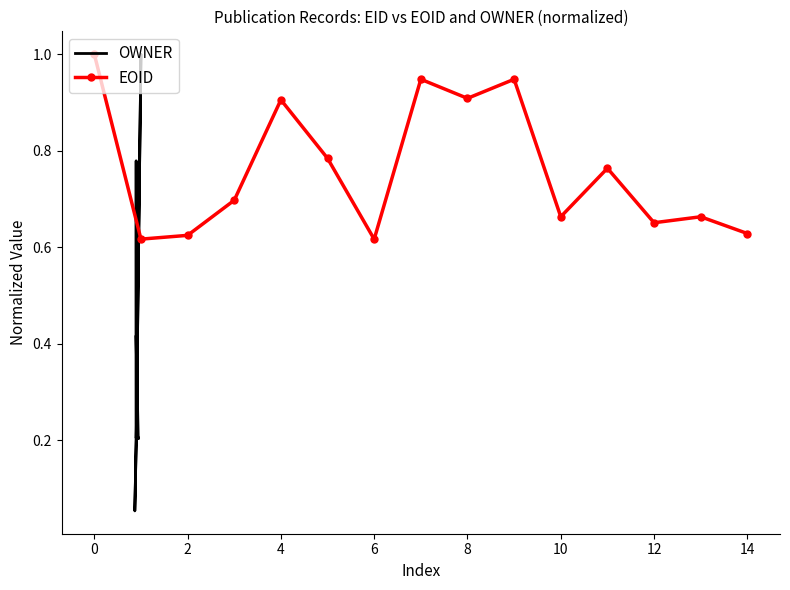

Which series has the largest range (max minus min)?

OWNER